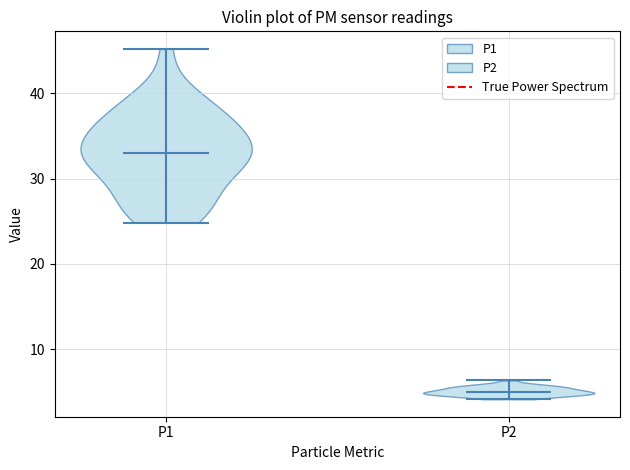

Where does the median line of the violin for P2 sit on the y-axis? The values are not printed on the chart, so give them approximately, as read against the axis.

5